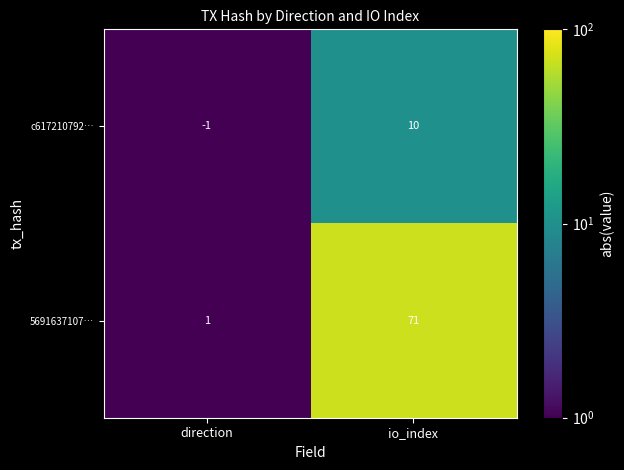

List the series in order of their peak value, lowest first.

c617210792…, 5691637107…